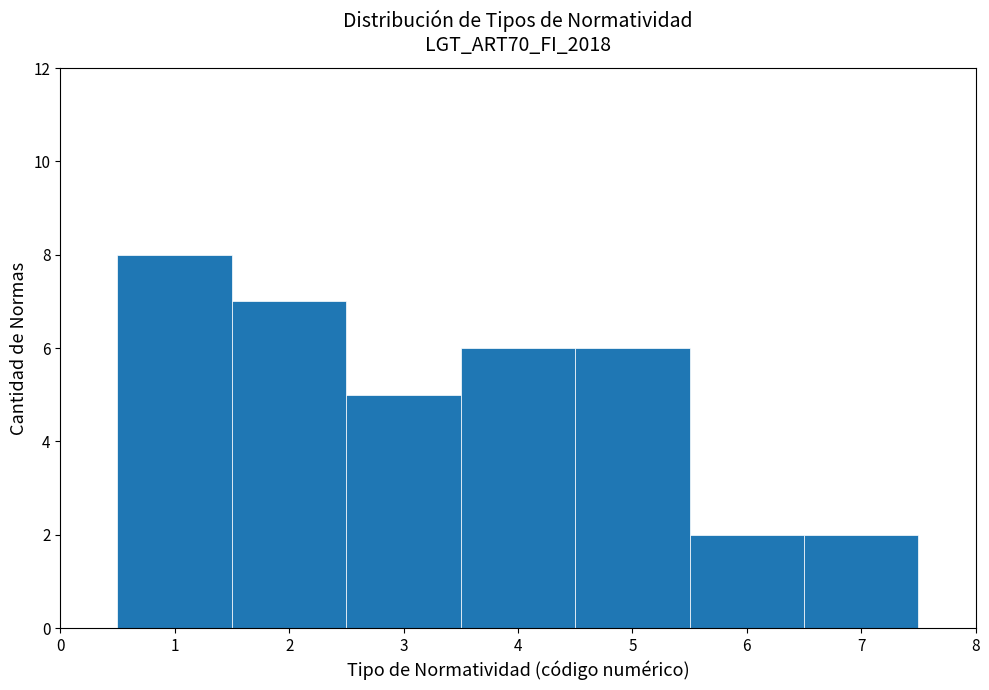

Which range on the x-axis has the tallest bar?

0.5 to 1.5